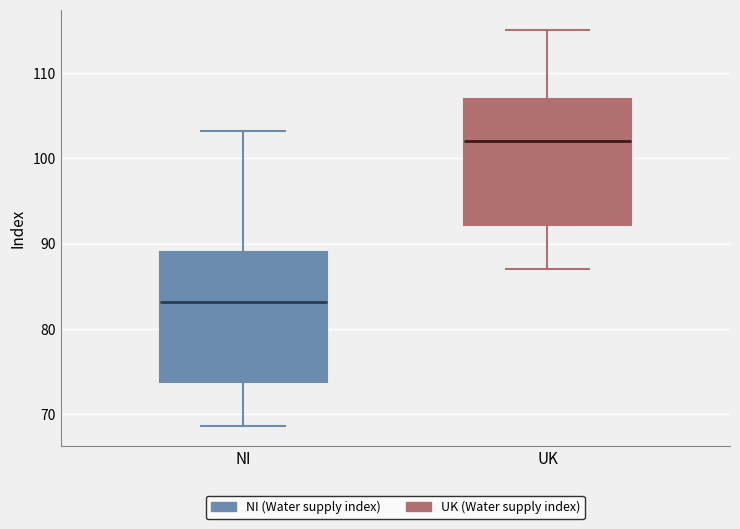

Reading left to right, transcribe this box plot: for each box, give where its median line is, the range the box spans, and where its two whiskers end, as read against the y-axis. The values are not printed on the chart, so give them approximately, as read against the axis.

NI: median 83, box 74 to 89, whiskers 69 to 103
UK: median 102, box 92 to 107, whiskers 87 to 115